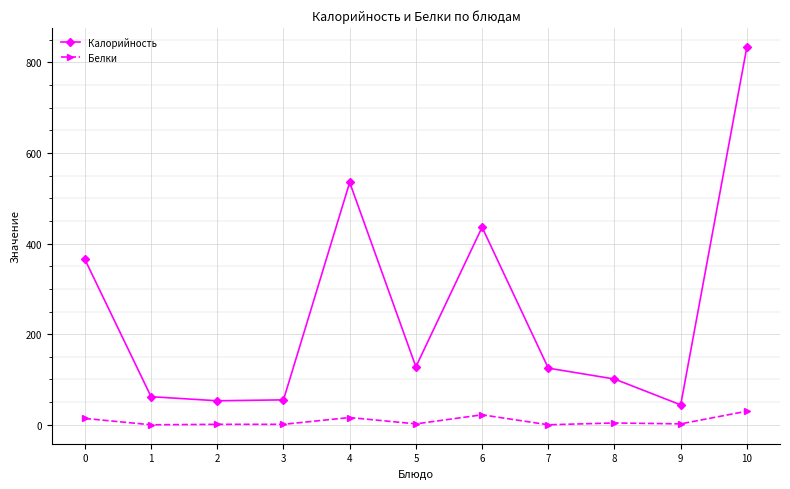

The Белки series shows 1 at 2. True or false?

True